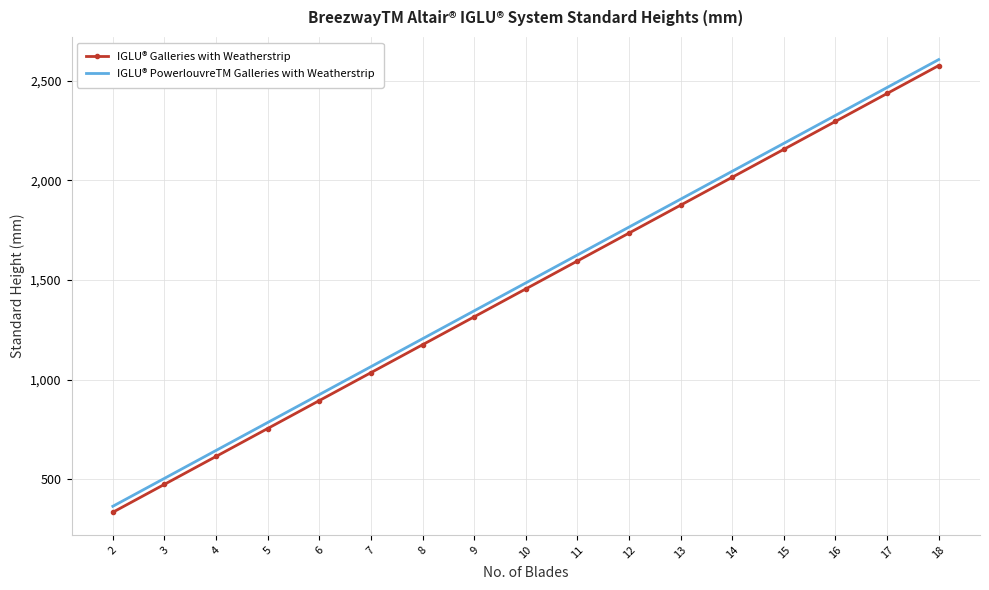

What is the spread (max minus min) of values at 18?

30